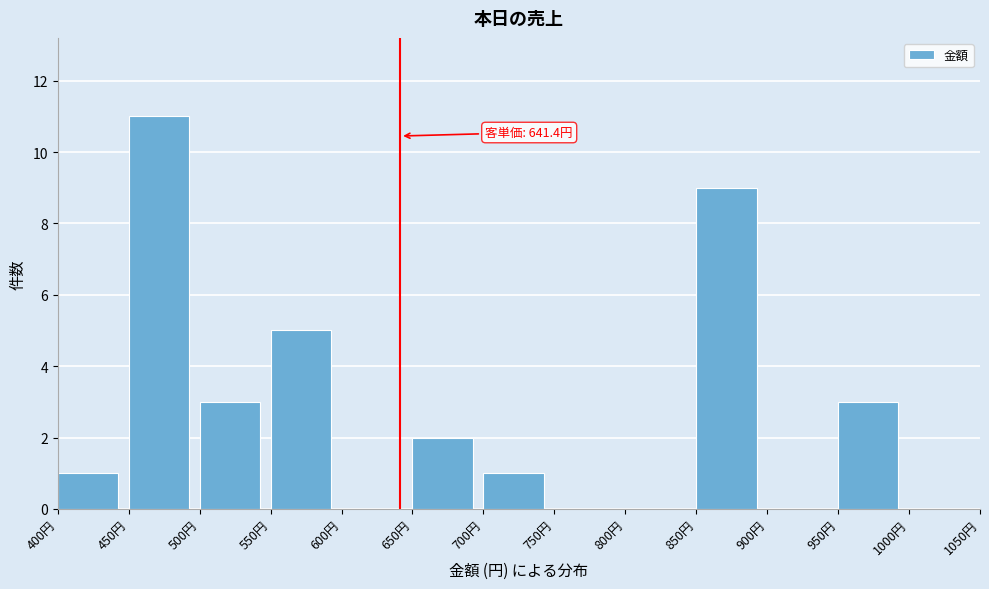

Over which range of the x-axis is the bar tallest?

450 to 500